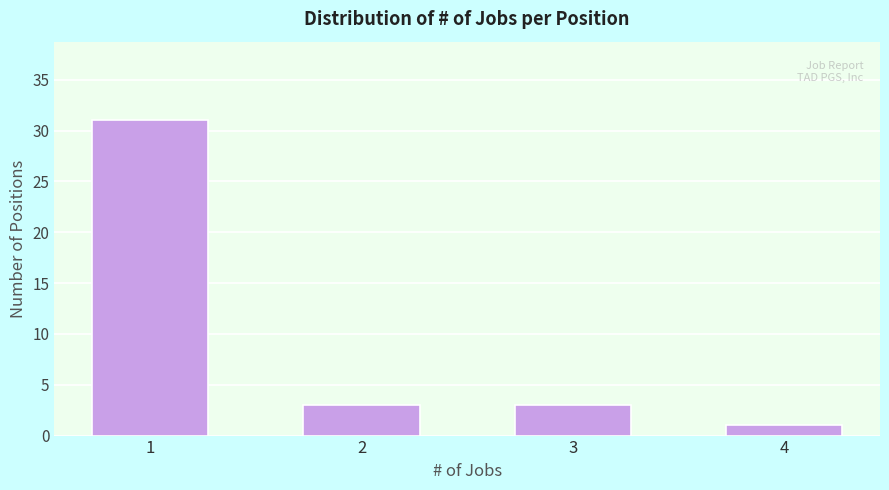

Reading left to right, extract all data points from this chart.

31	3	3	1